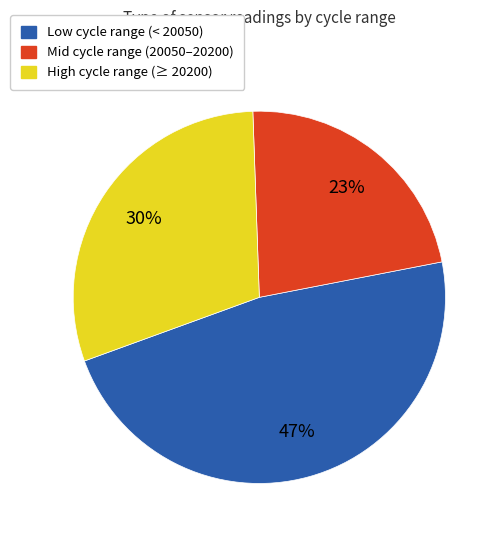

To the nearest percent, what is the average slice percentage?

33%